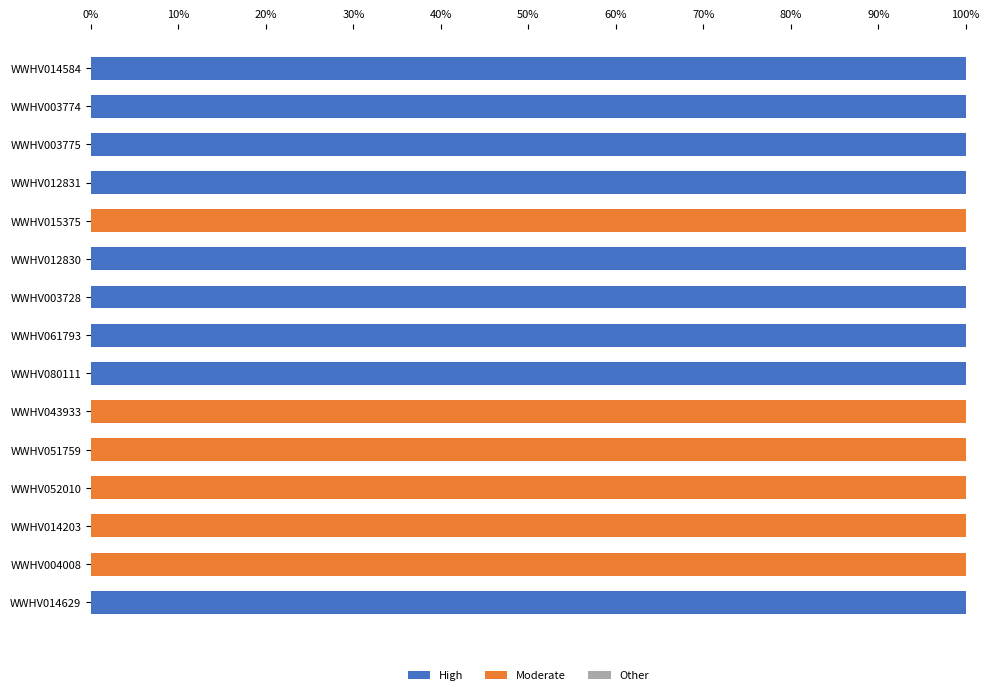

What is the sum of the High values at WWHV003774 and WWHV012830?

200